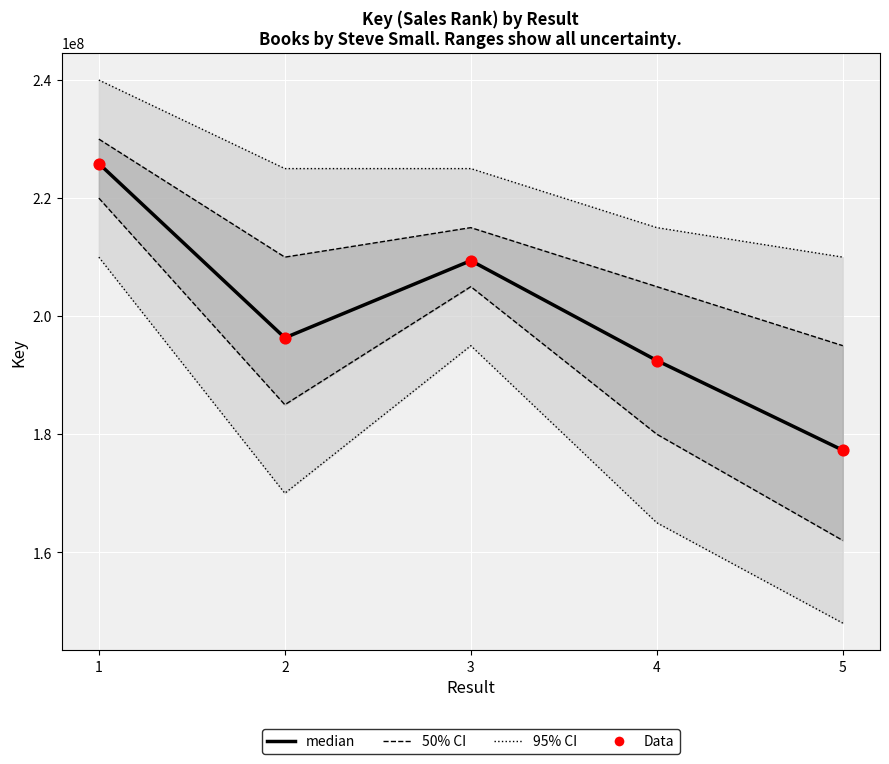

At how many categories does at least one series exceed 201954998?

2